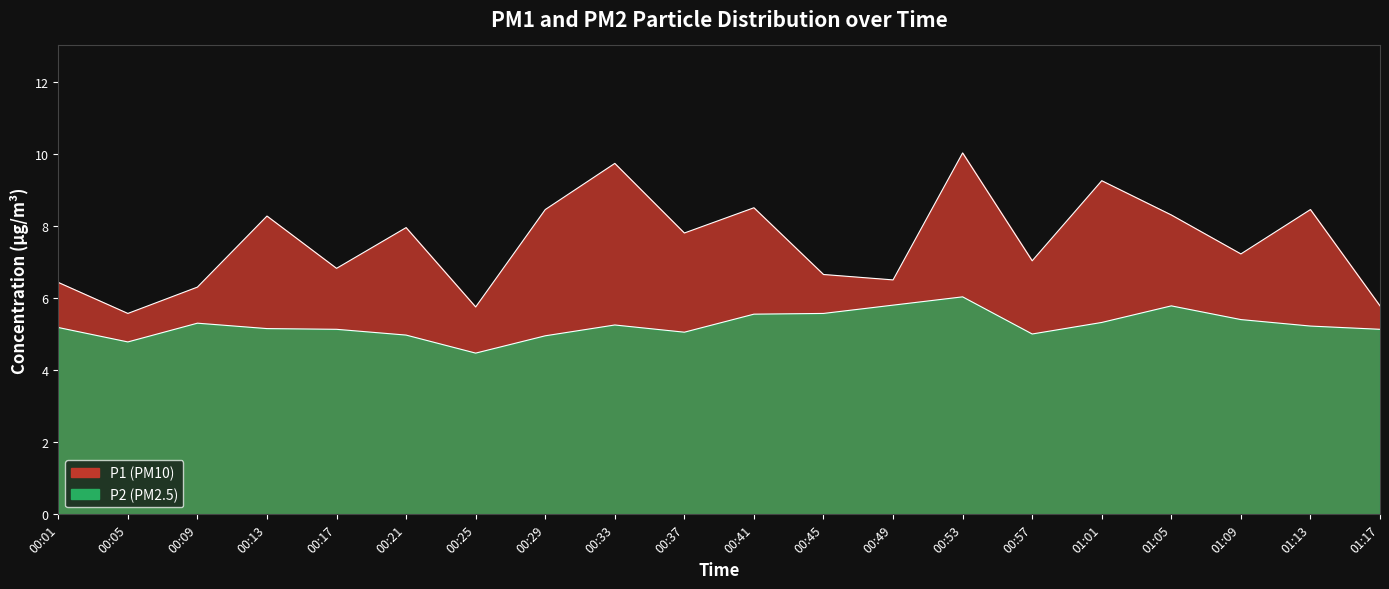

What are all the series names shown in the legend?

P1, P2